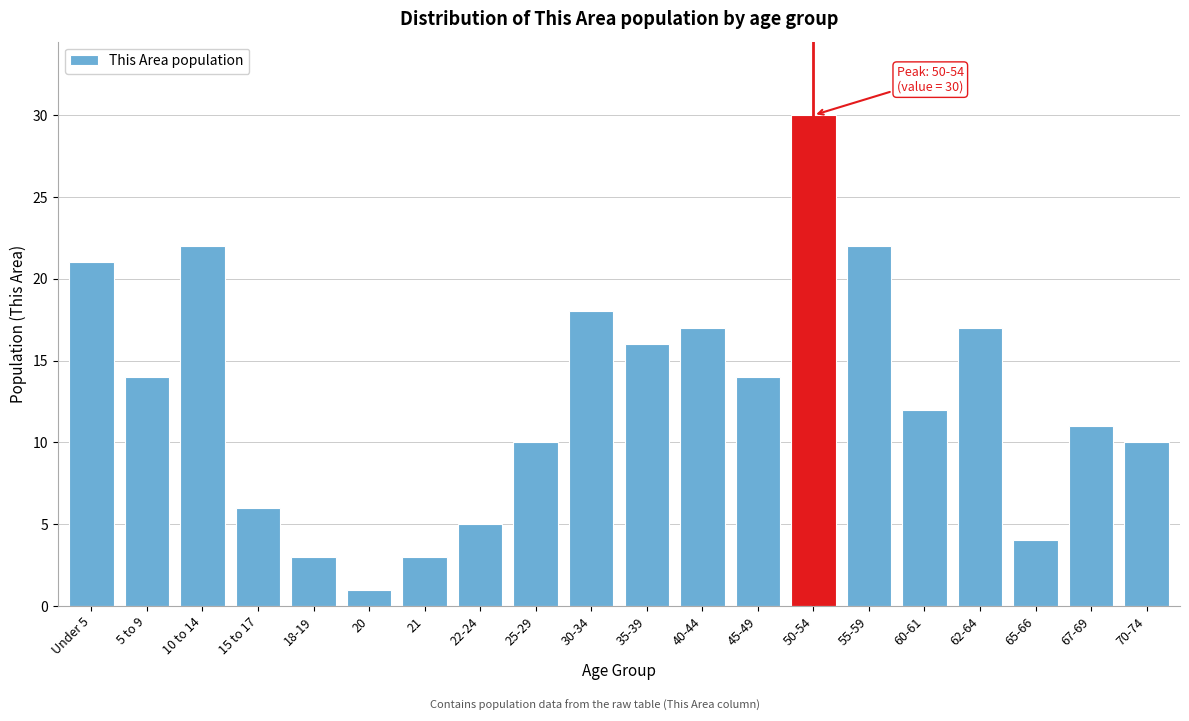

Reading right to left, what are all the values shown in this chart?

70-74=10	67-69=11	65-66=4	62-64=17	60-61=12	55-59=22	50-54=30	45-49=14	40-44=17	35-39=16	30-34=18	25-29=10	22-24=5	21=3	20=1	18-19=3	15 to 17=6	10 to 14=22	5 to 9=14	Under 5=21